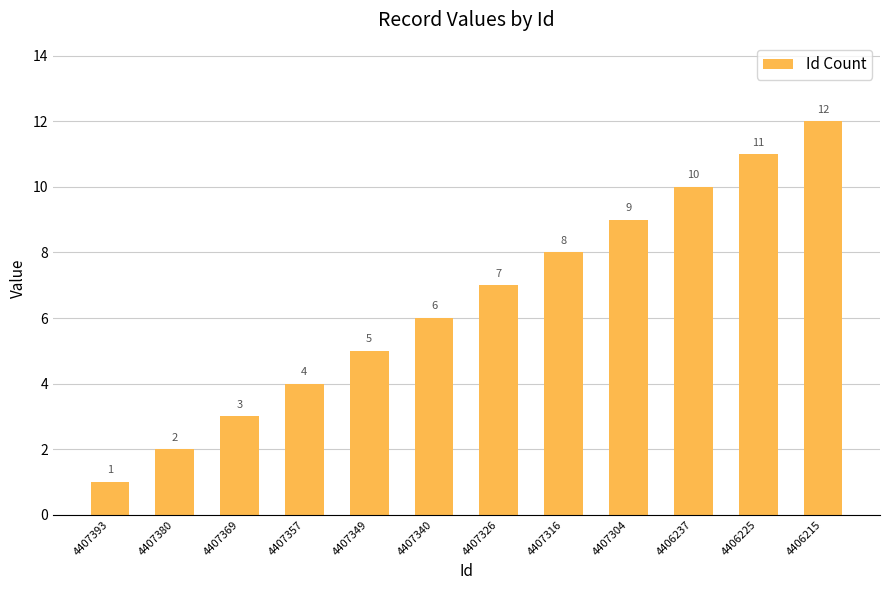

At which category does the chart reach its minimum across all series?

4407393